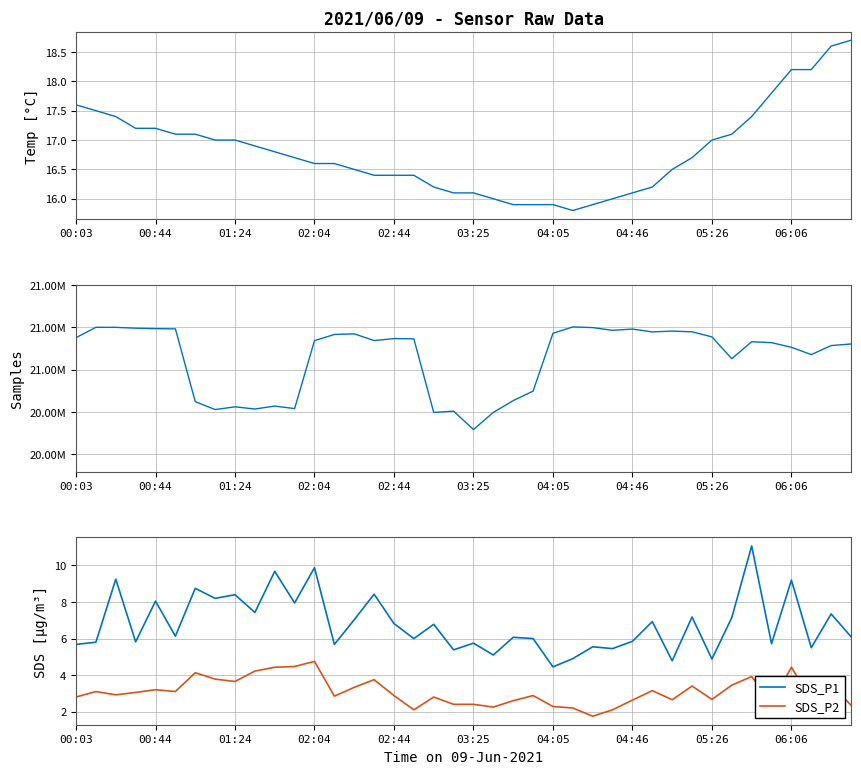

How many values in the SDS_P2 series are below 2?

1